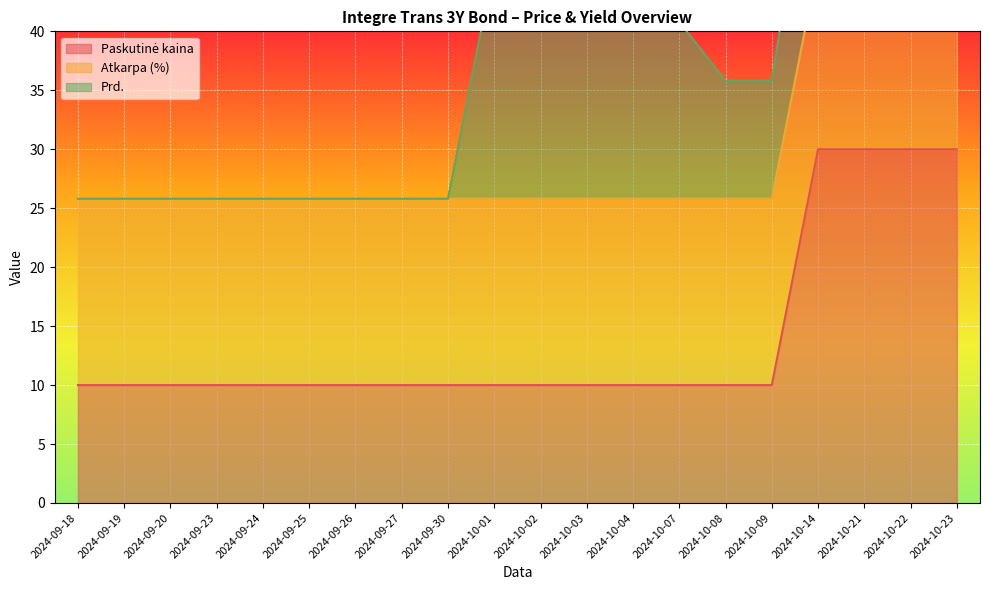

Which series has the largest total across all categories?

Atkarpa (%)